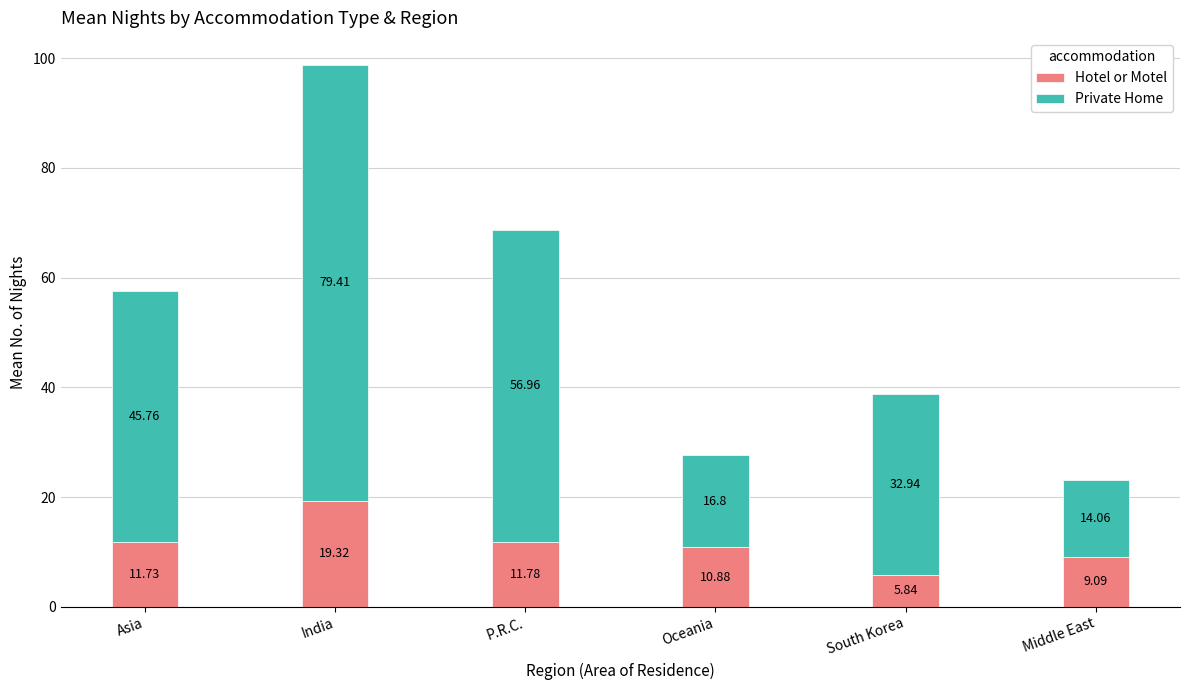

How many data points does each series have?

6